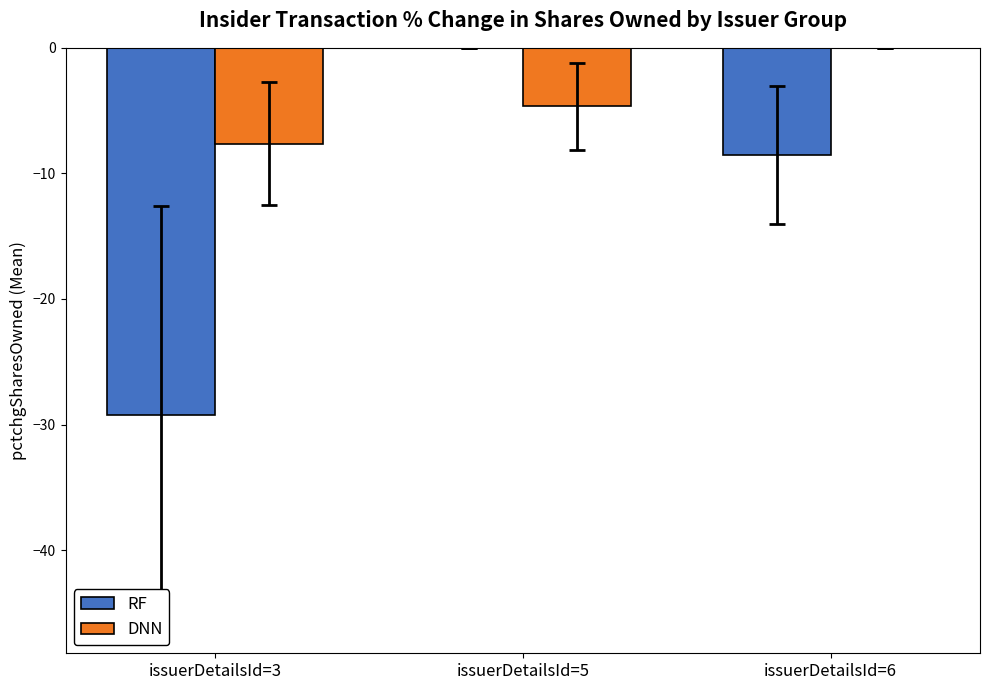

At which label is DNN closest to -3?

issuerDetailsId=5